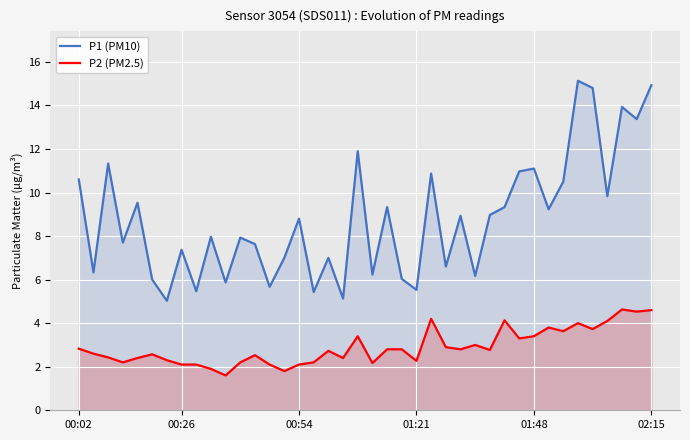

Which series has the largest total across all categories?

P1 (PM10)